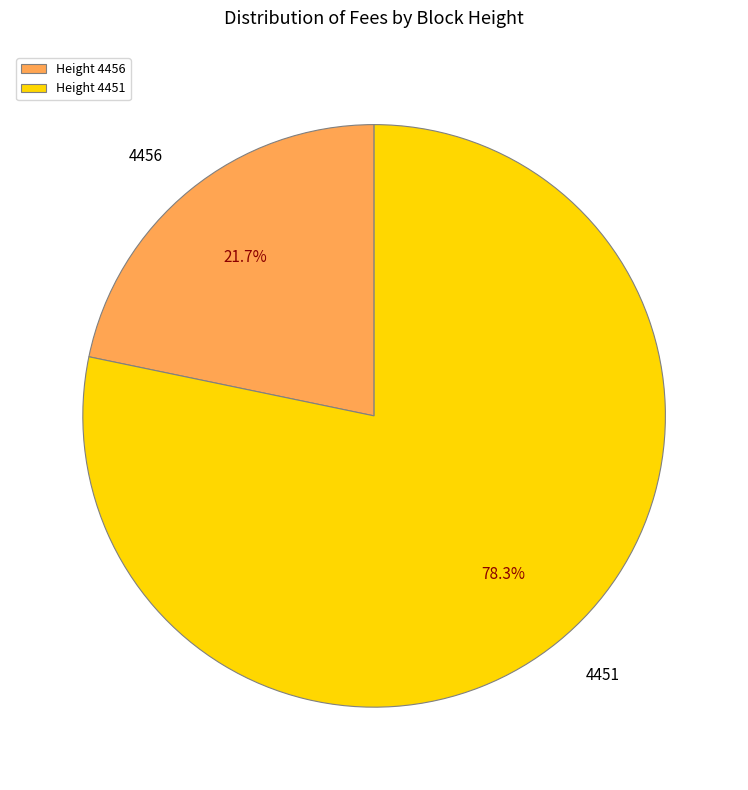

Which has a higher value, Height 4451 or Height 4456?

Height 4451